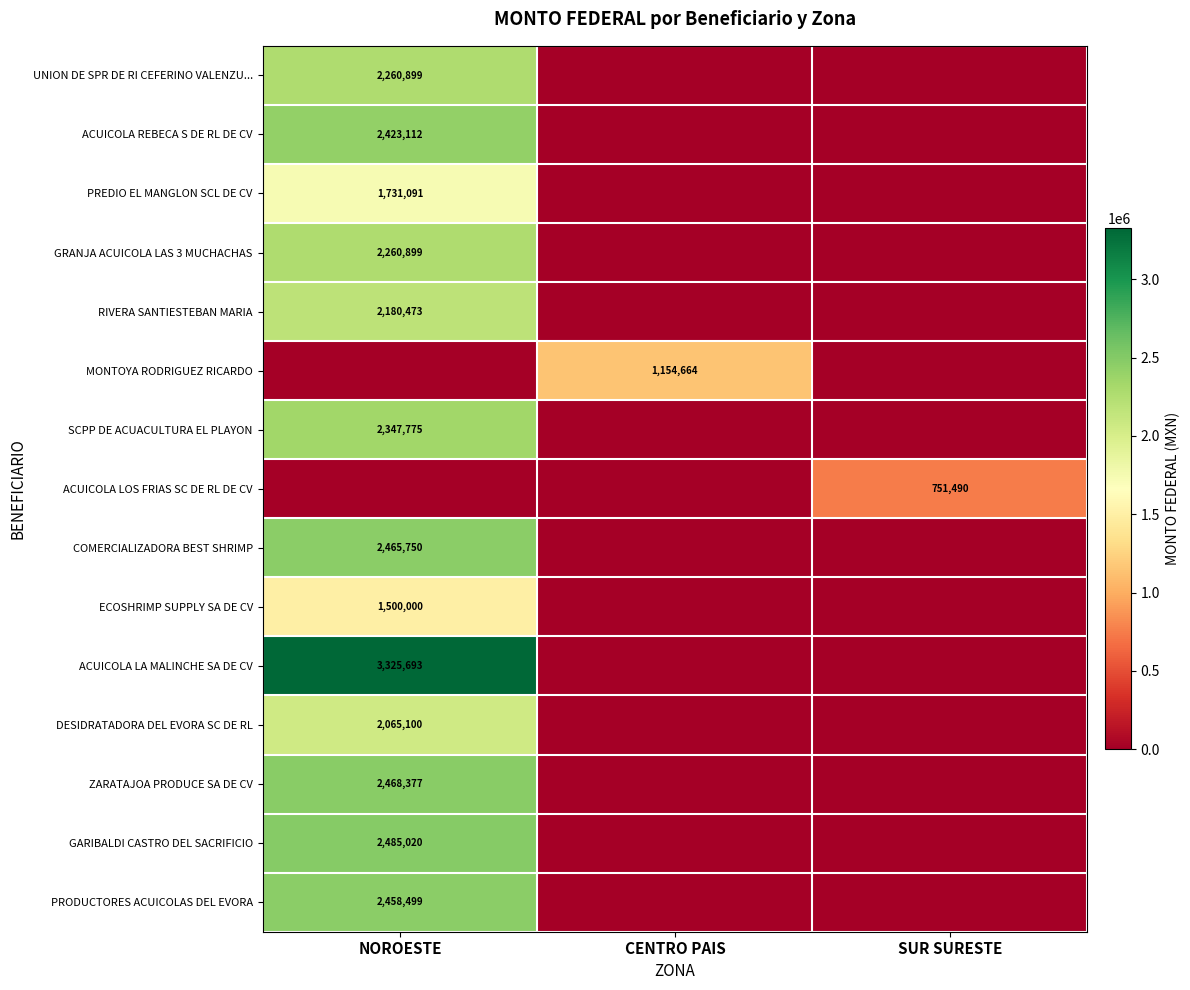

At which category does the chart reach its peak across all series?

NOROESTE